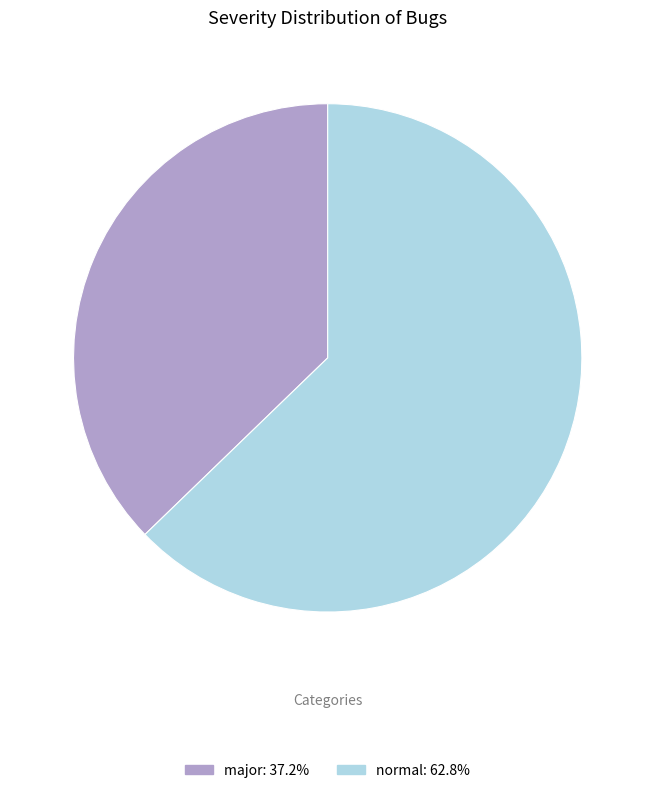

What is the smallest slice in the pie chart?

major